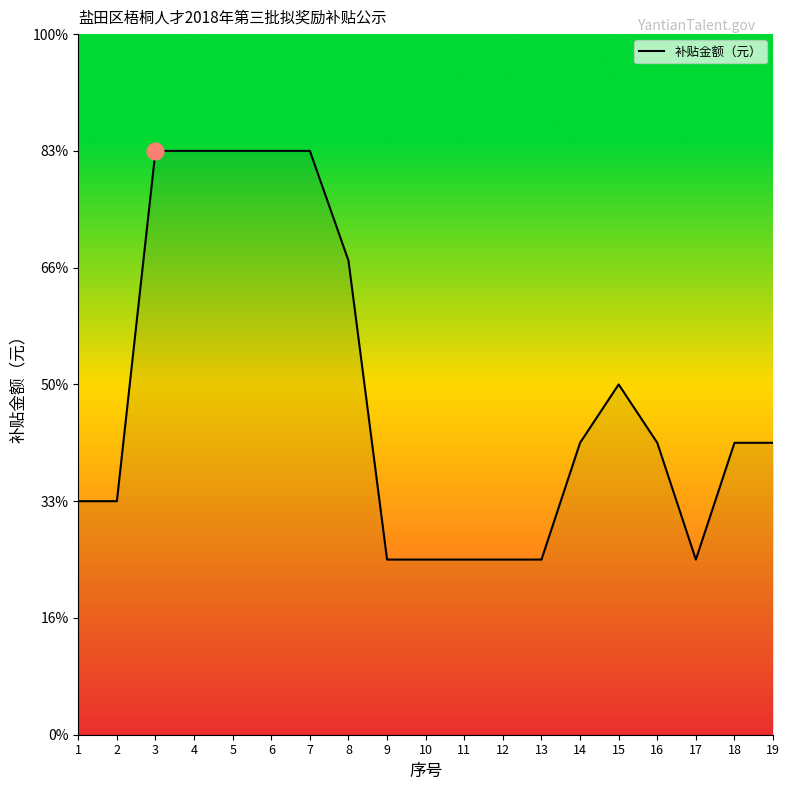

Which category has the highest value across all series?

3